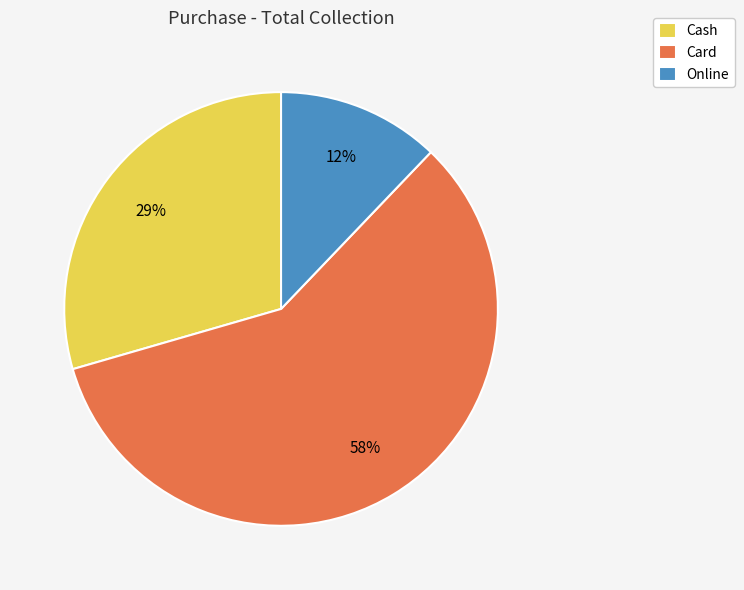

To the nearest percent, what percentage of the pie is Online?

12%